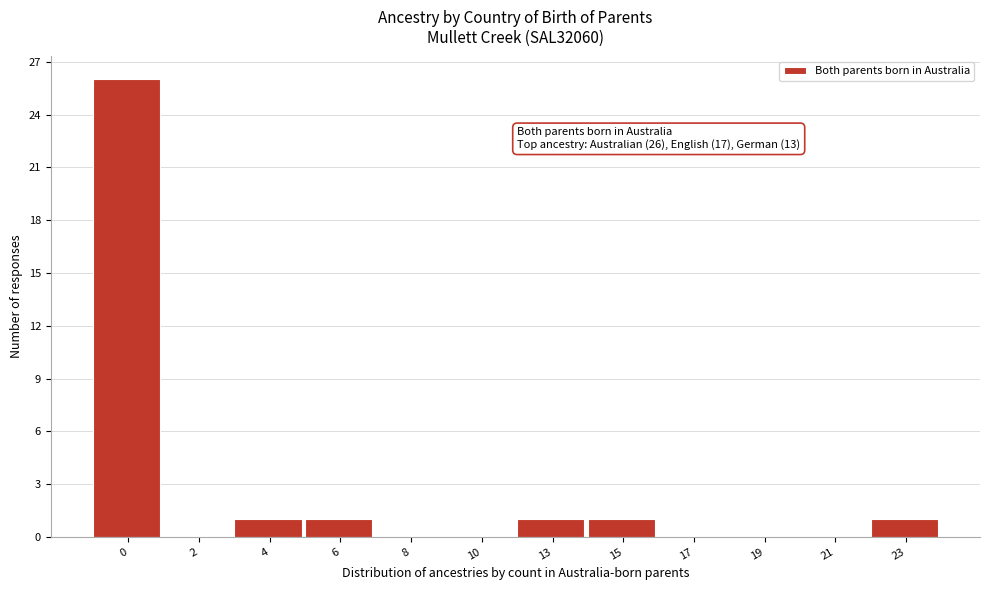

Reading left to right, what are all the values shown in this chart?

0=26	2=0	4=1	6=1	8=0	10=0	13=1	15=1	17=0	19=0	21=0	23=1